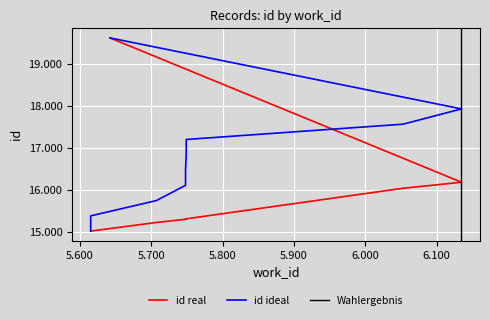

Which label corresponds to the largest value in the chart?

5642